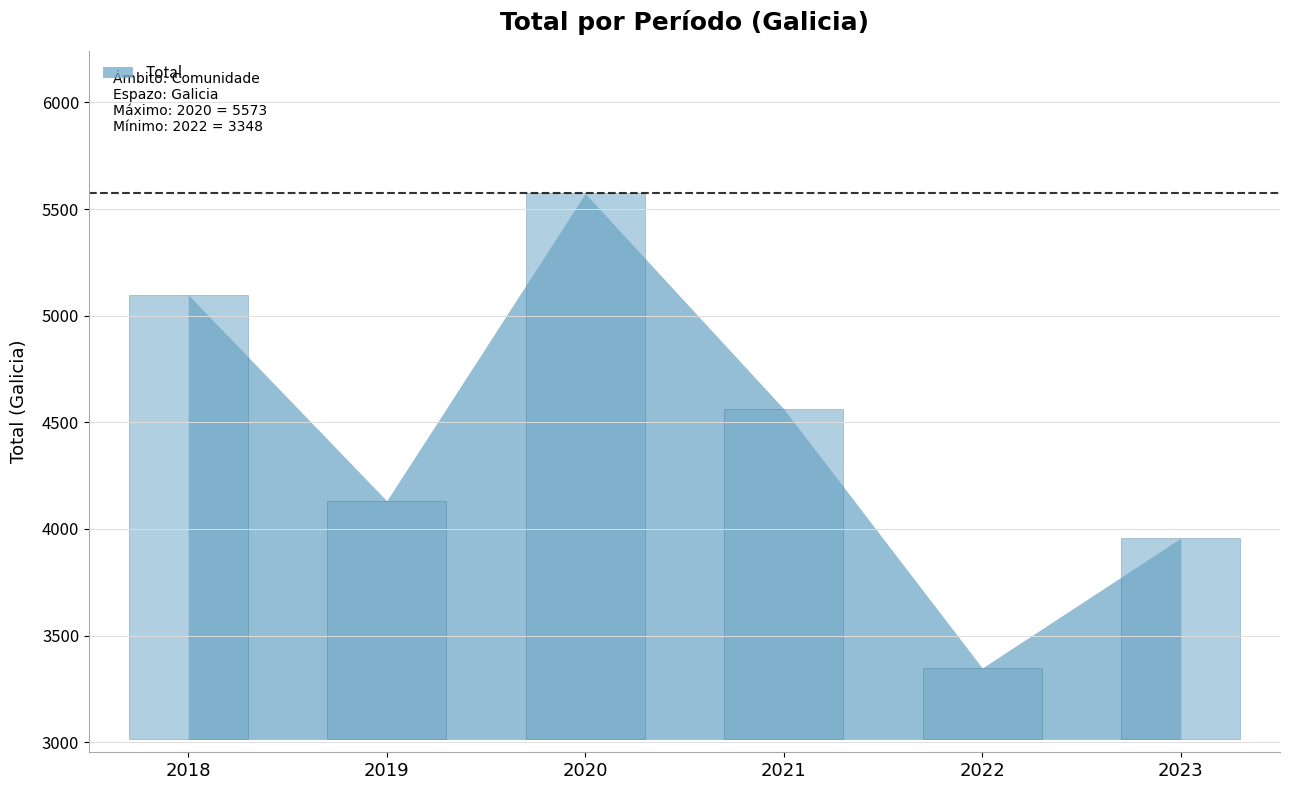

Is it true that the value at 2021 is 1504?

False